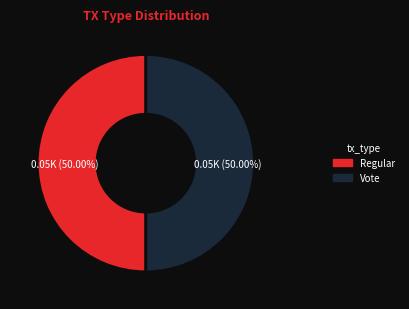

Count the number of slices in the pie.

2